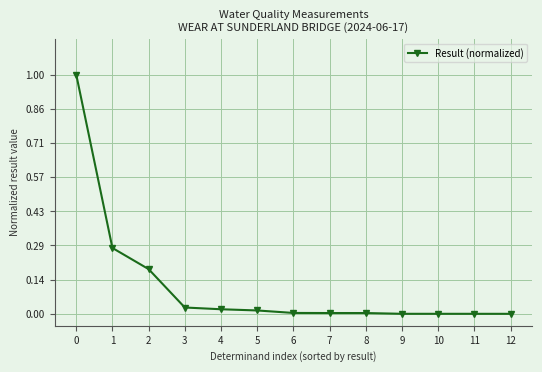

The value at 6 is 0.0. True or false?

True